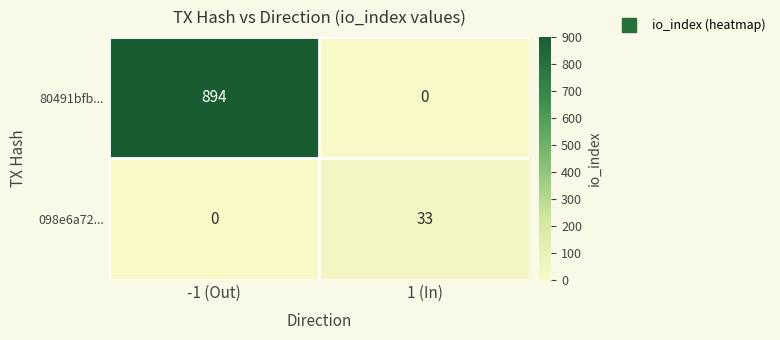

Where is 098e6a72... nearest to the value 16?

-1 (Out)